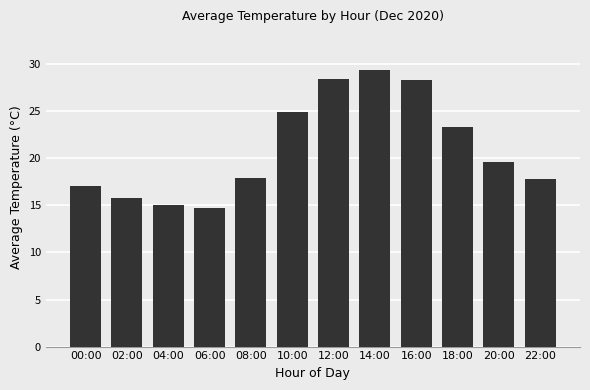

What is the minimum value shown in the chart?

14.8